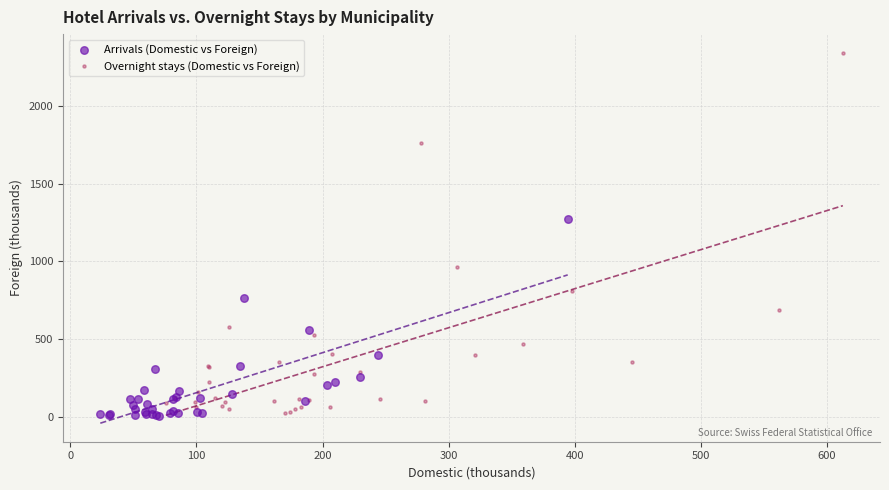

Which series has the largest Y range (max minus min)?

Overnight stays (Domestic vs Foreign)